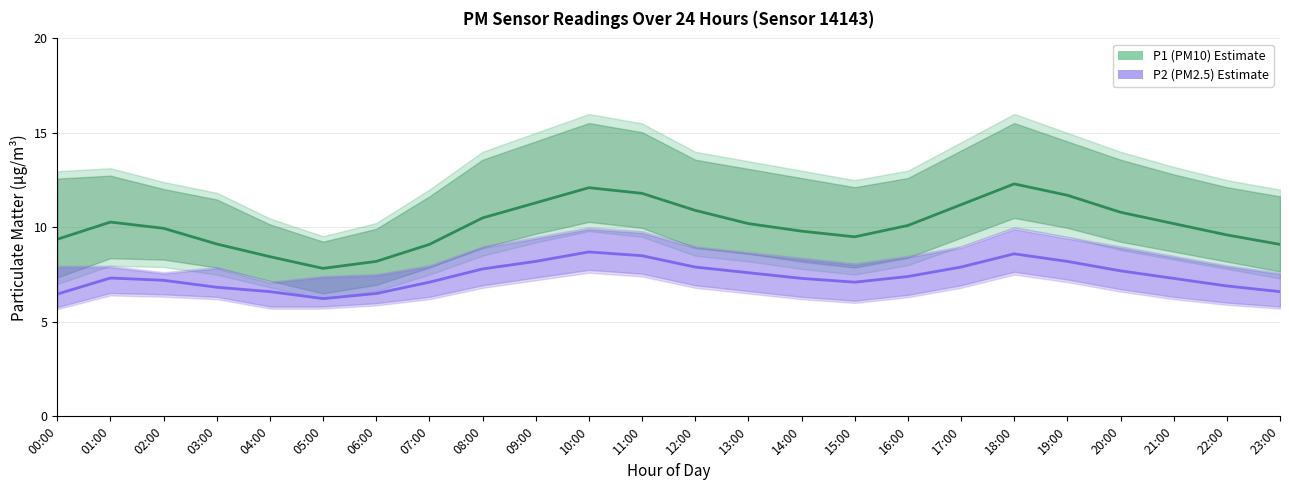

What is the label of the 1st point from the right?

23:00